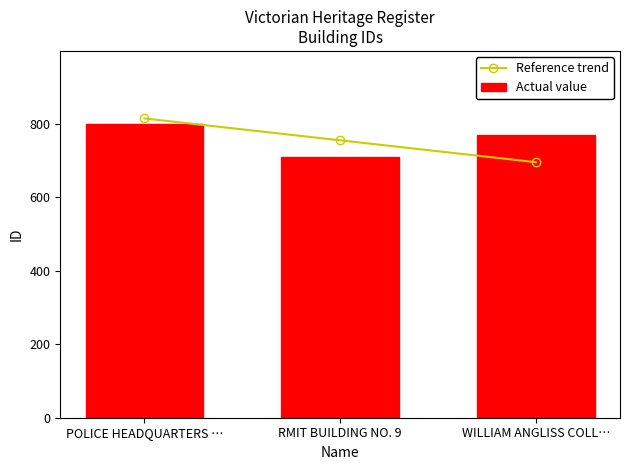

Which series has the largest total across all categories?

Actual value